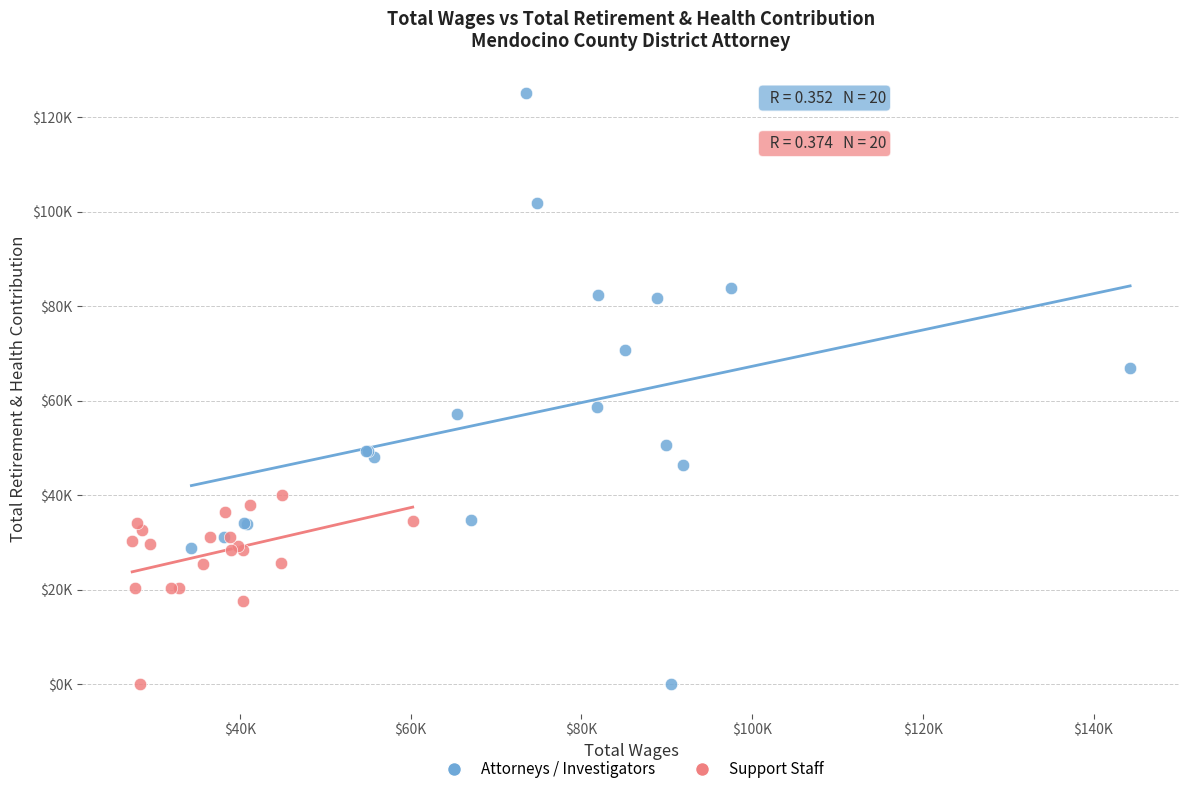

What are all the series names shown in the legend?

Attorneys / Investigators, Support Staff